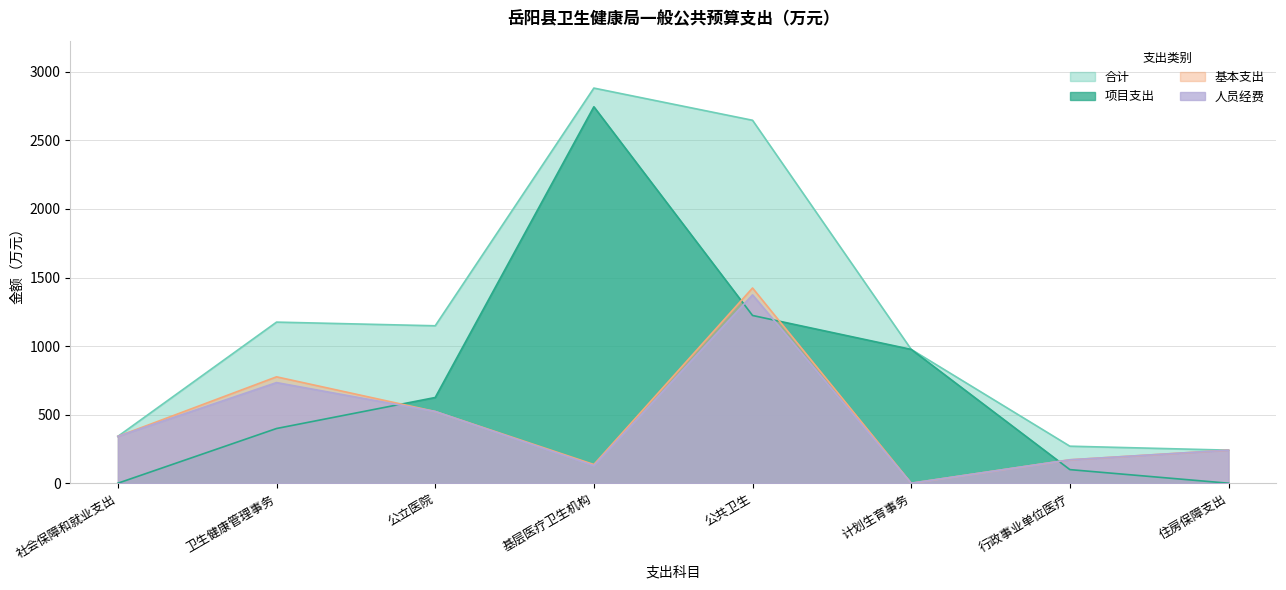

What is the spread (max minus min) of values at 社会保障和就业支出?

341.6